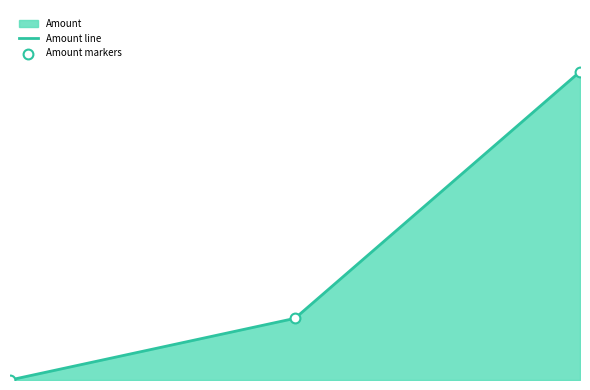

Does the chart have visible grid lines?

No